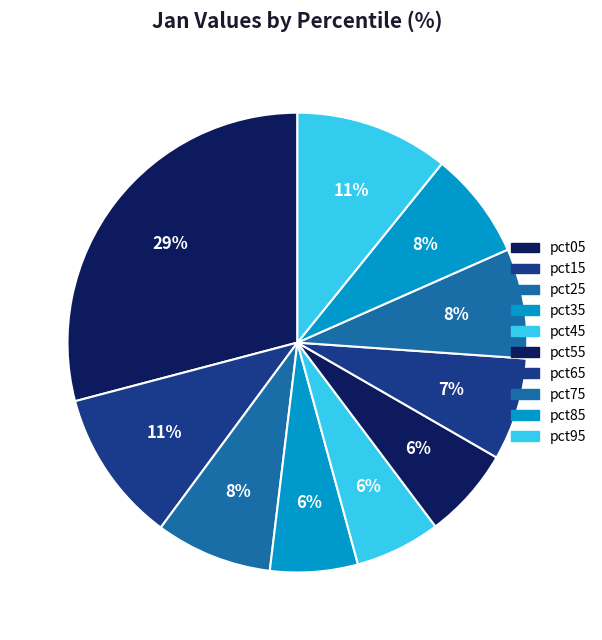

How much of the chart is everything except pct15?

89.2%